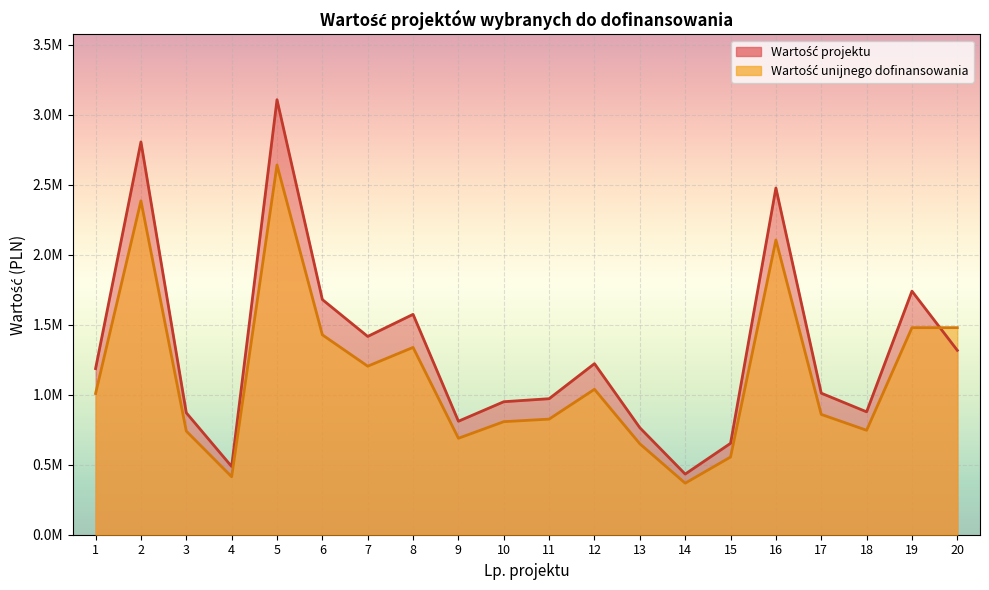

What is the value of the Wartość projektu point at the 17th from the left?

1011249.8